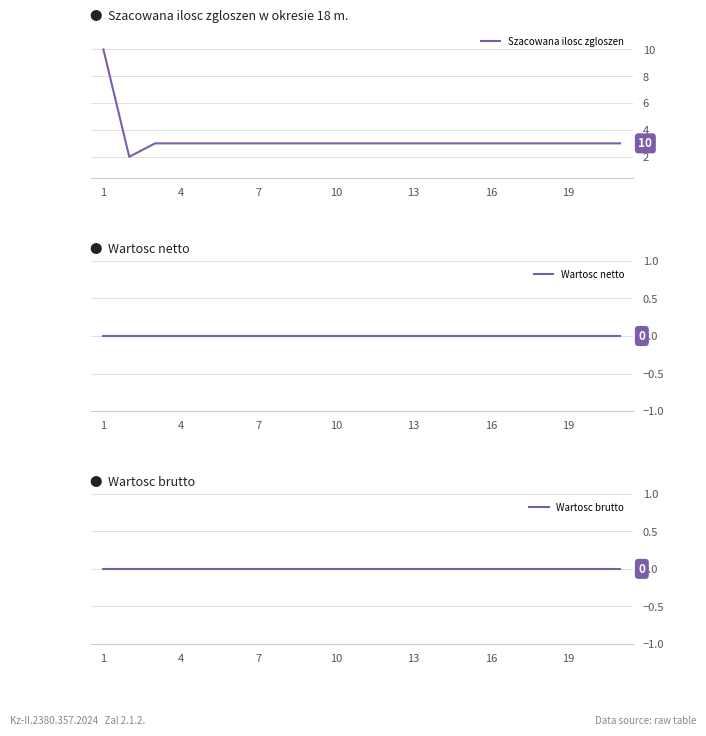

What is the difference between the maximum and second lowest values in the Szacowana ilosc zgloszen series?

7